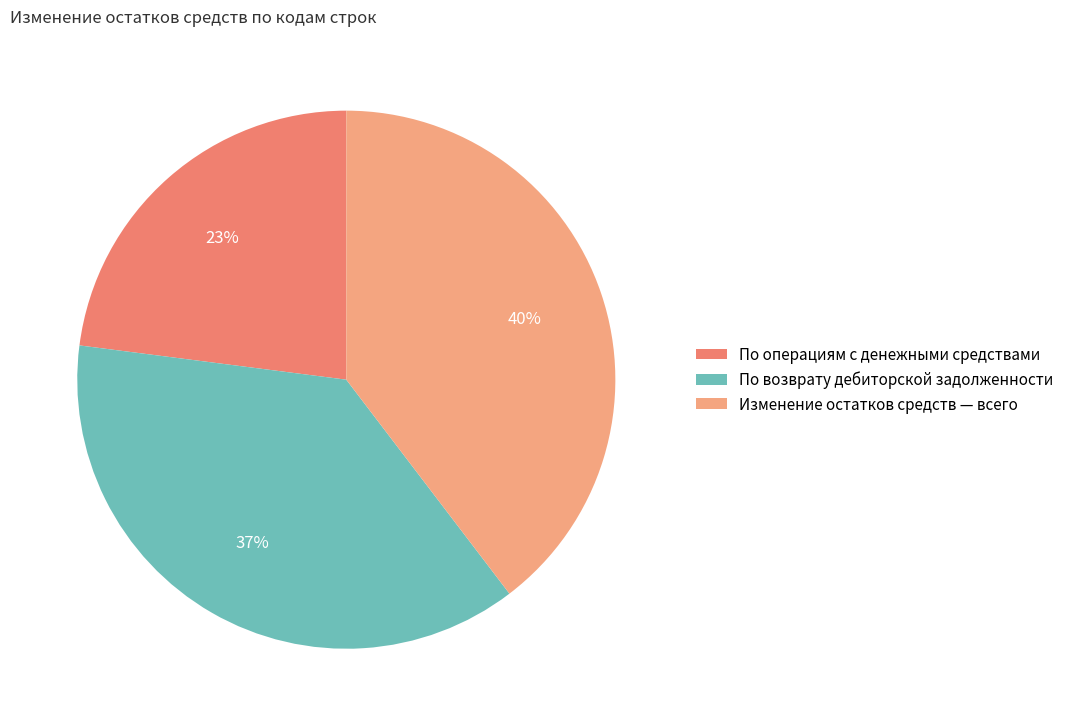

To the nearest percent, what is the difference between the largest and smallest slice percentages?

17%